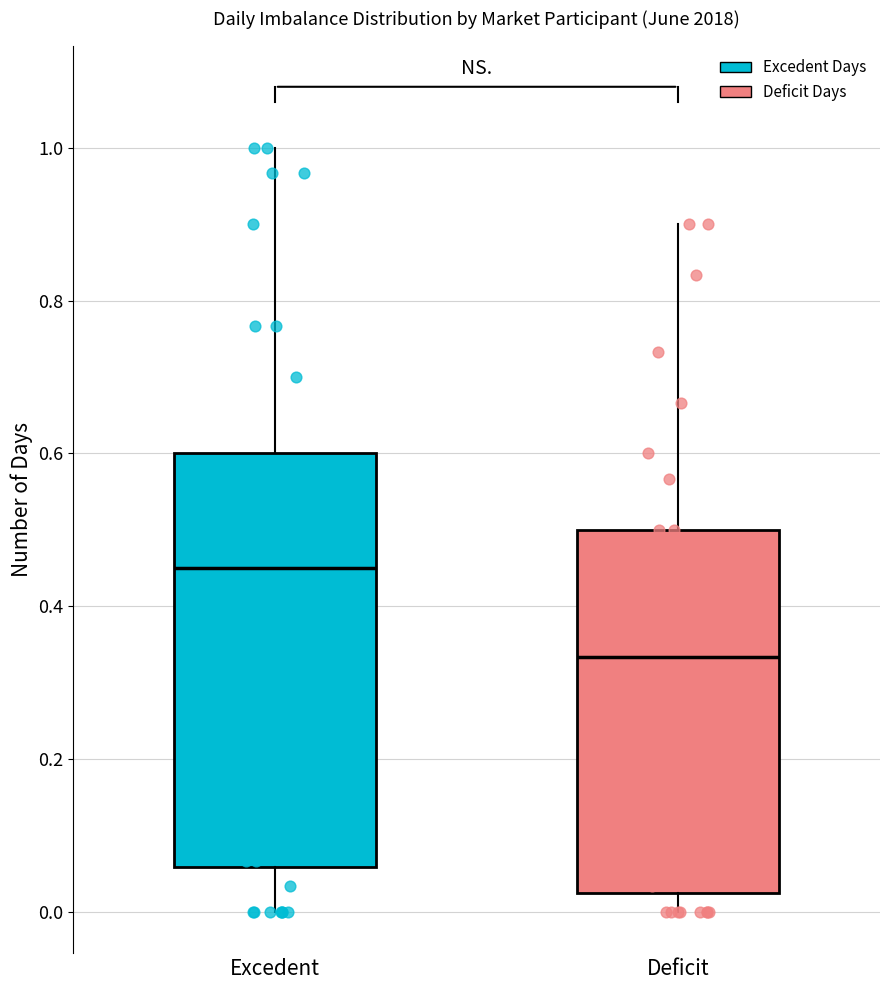

Reading left to right, read every box against the y-axis: the position of its median line, the range the box covers, and the ends of its whiskers. The values are not printed on the chart, so give them approximately, as read against the axis.

Excedent: median 0.46, box 0.06 to 0.60, whiskers 0.00 to 1.00
Deficit: median 0.34, box 0.02 to 0.50, whiskers 0.00 to 0.90